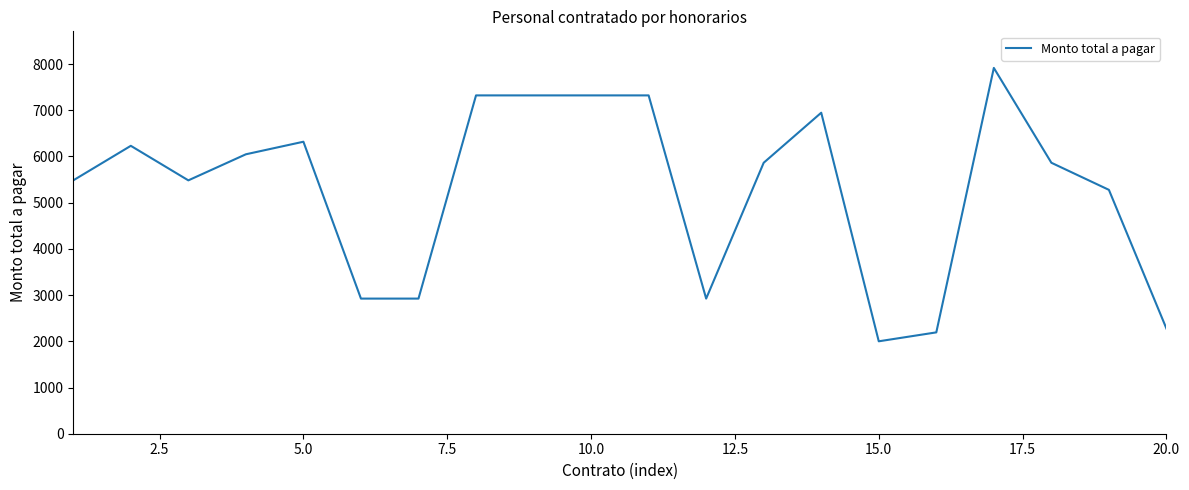

What is the smallest value displayed?

2000.0